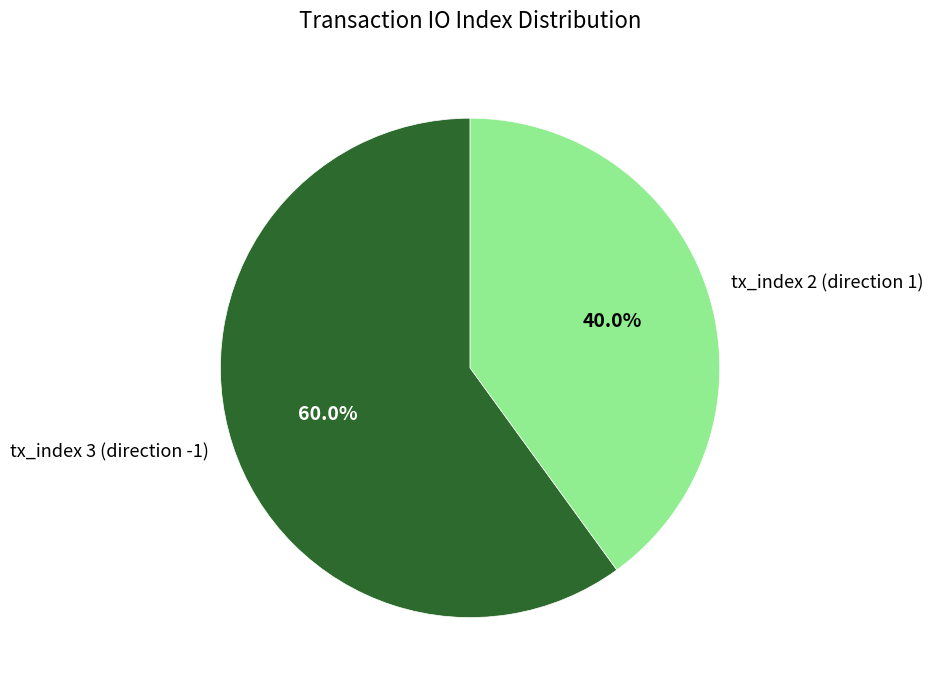

Which has a higher value, tx_index 2 (direction 1) or tx_index 3 (direction -1)?

tx_index 3 (direction -1)